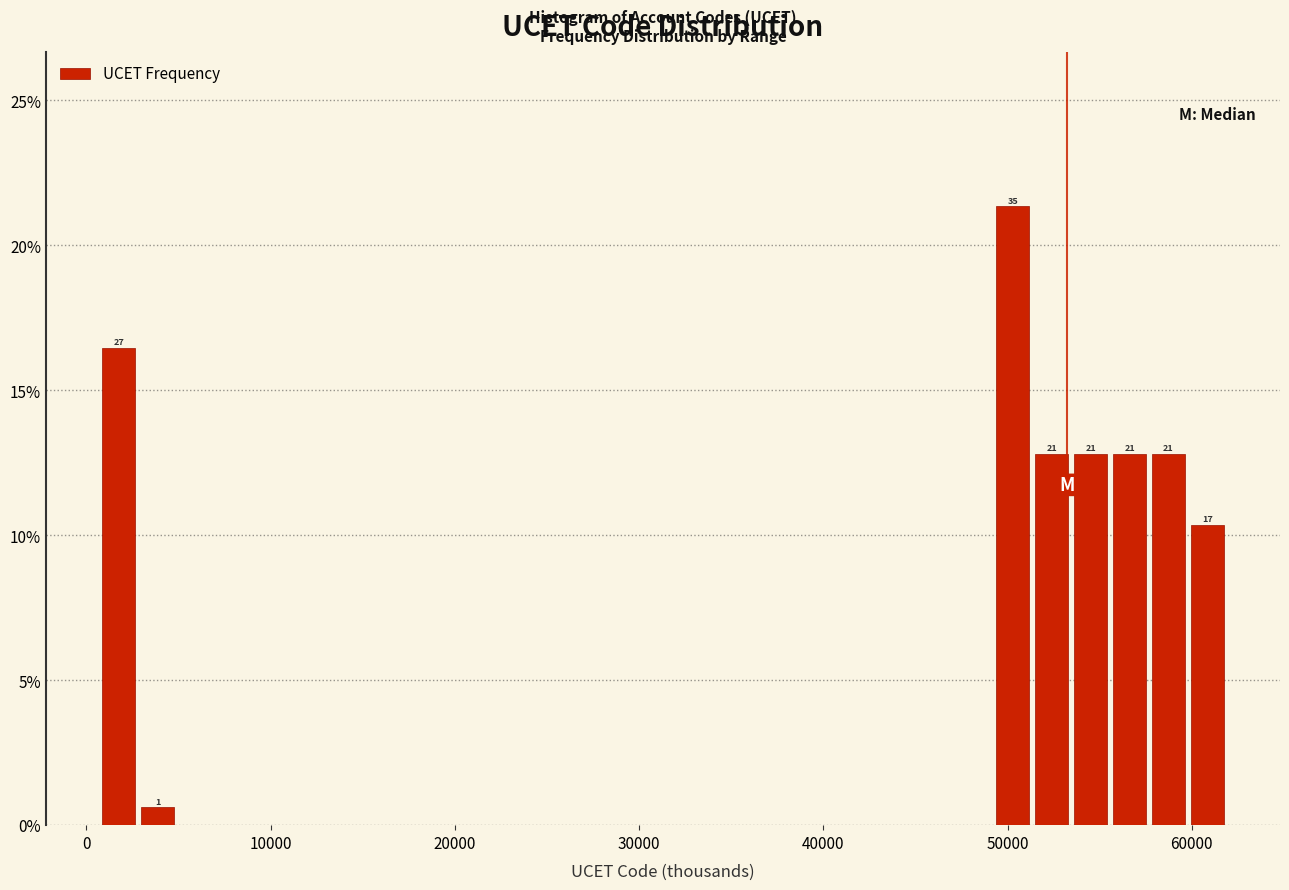

Around what value on the x-axis is the tallest bar? Give the approximate position of its centre, as read against the axis.

50000